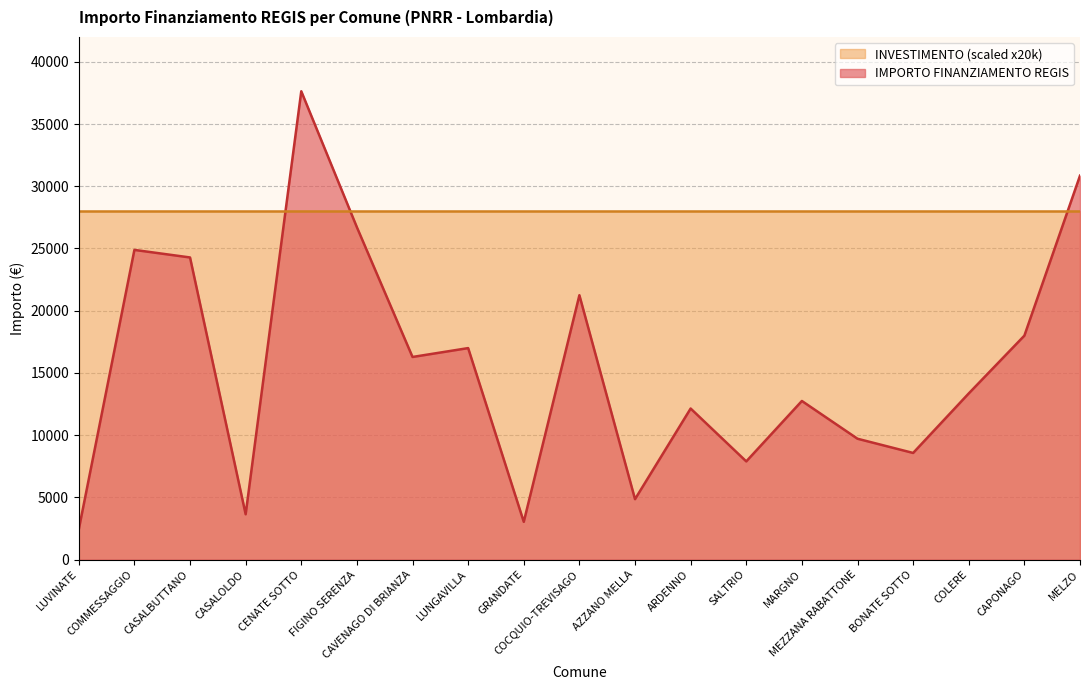

Which category has the lowest value across all series?

LUVINATE